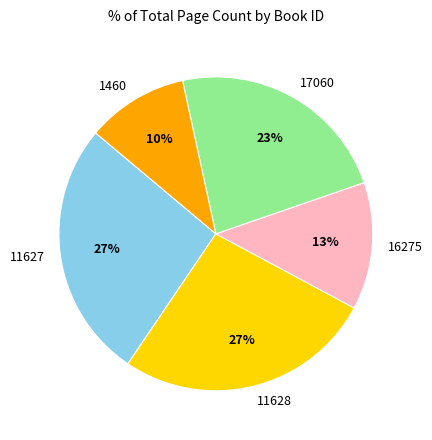

What is the smallest slice in the pie chart?

1460